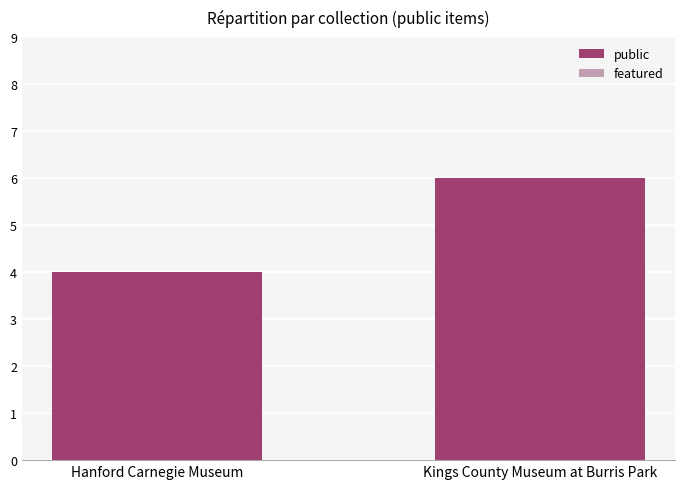

What is the label of the 1st bar from the right?

Kings County Museum at Burris Park